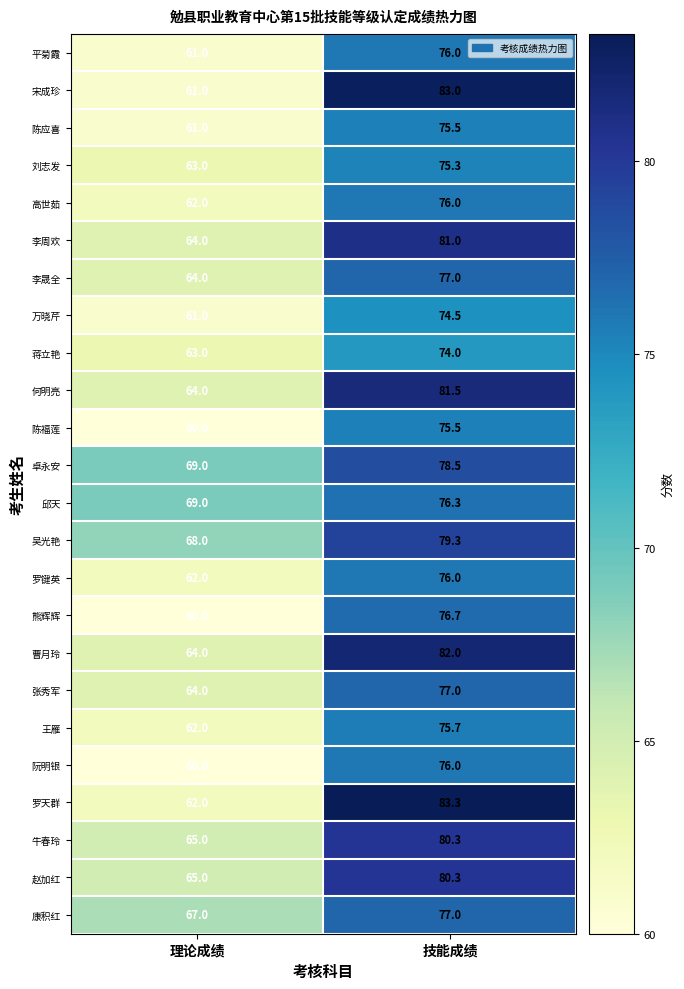

At which label does 熊辉辉 reach its minimum?

理论成绩